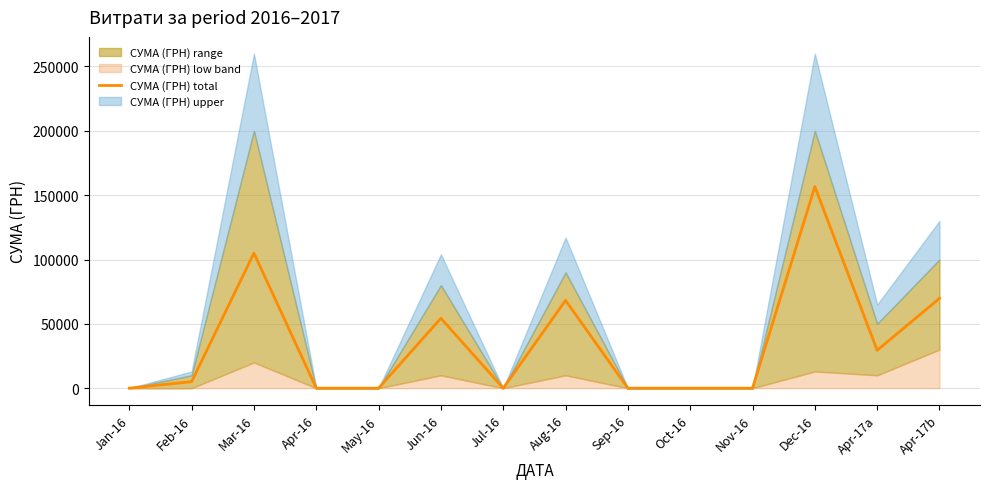

Reading left to right, transcribe all the data shown in this chart.

Jan-16=0.0	Feb-16=5060.1	Mar-16=104968.1	Apr-16=0.0	May-16=0.0	Jun-16=54324.4	Jul-16=0.0	Aug-16=68222.5	Sep-16=0.0	Oct-16=0.0	Nov-16=0.0	Dec-16=156645.0	Apr-17a=29440.0	Apr-17b=69829.0